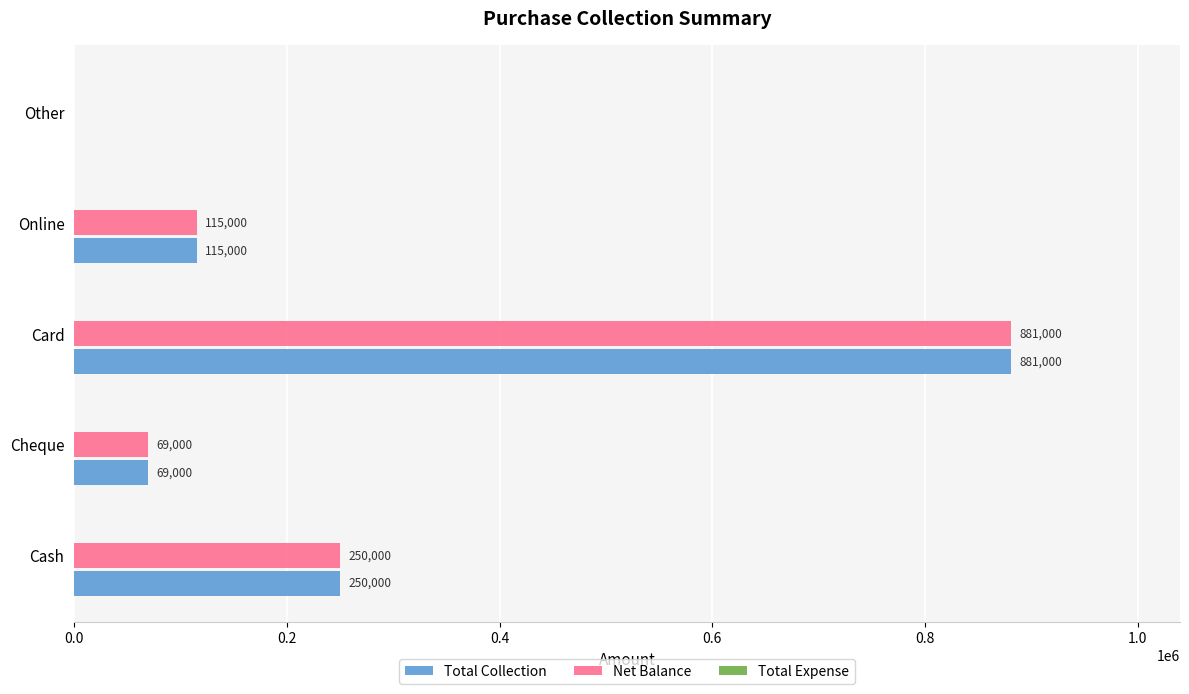

At which category is the sum across all series the highest?

Card